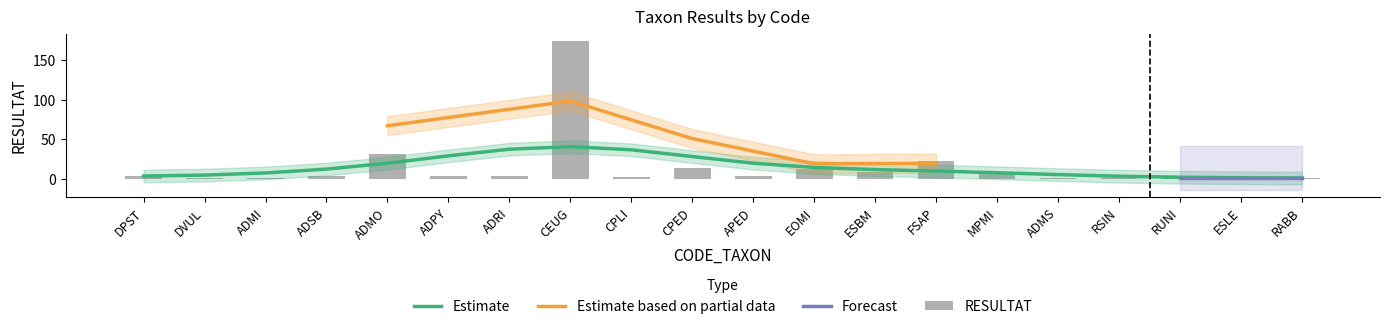

Approximately how many times larger is the value at ADSB compared to EOMI?

0.2